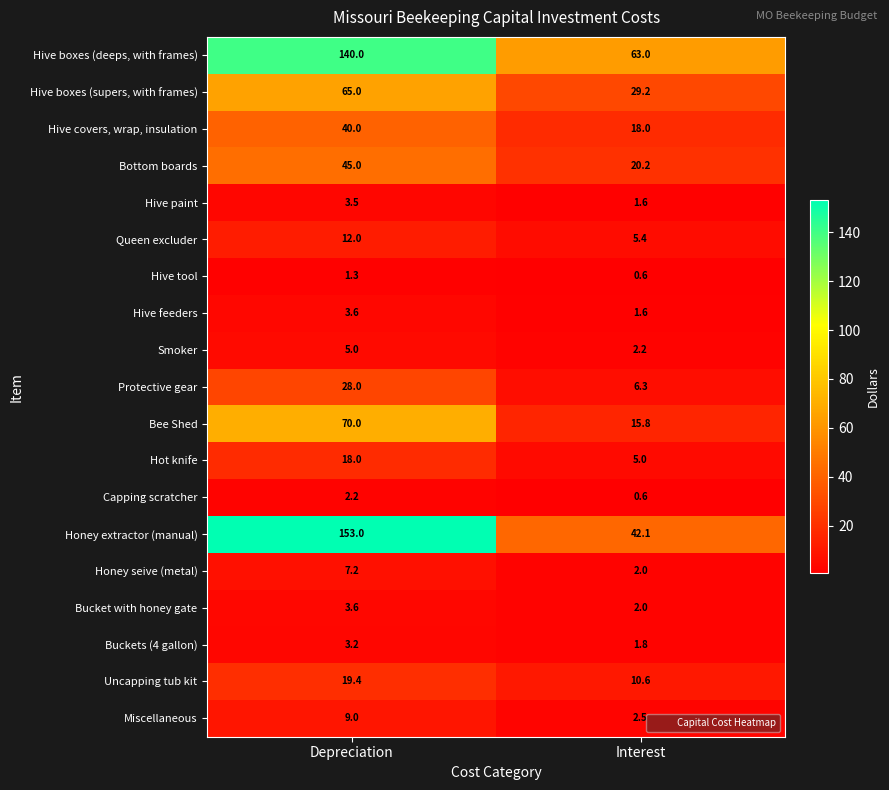

Which series has the widest spread of values?

Honey extractor (manual)